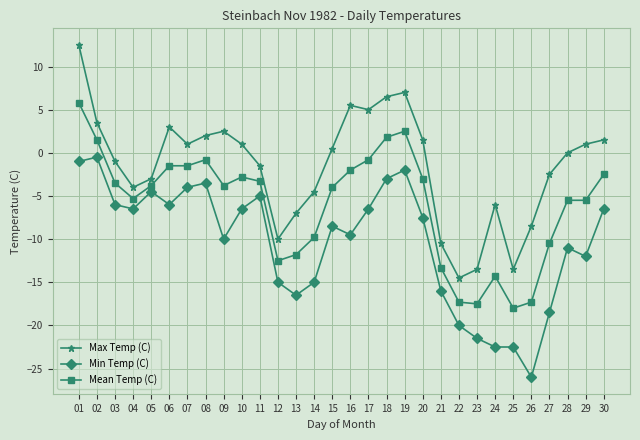

What is the sum of the Min Temp (C) values at 05 and 20?

-12.0